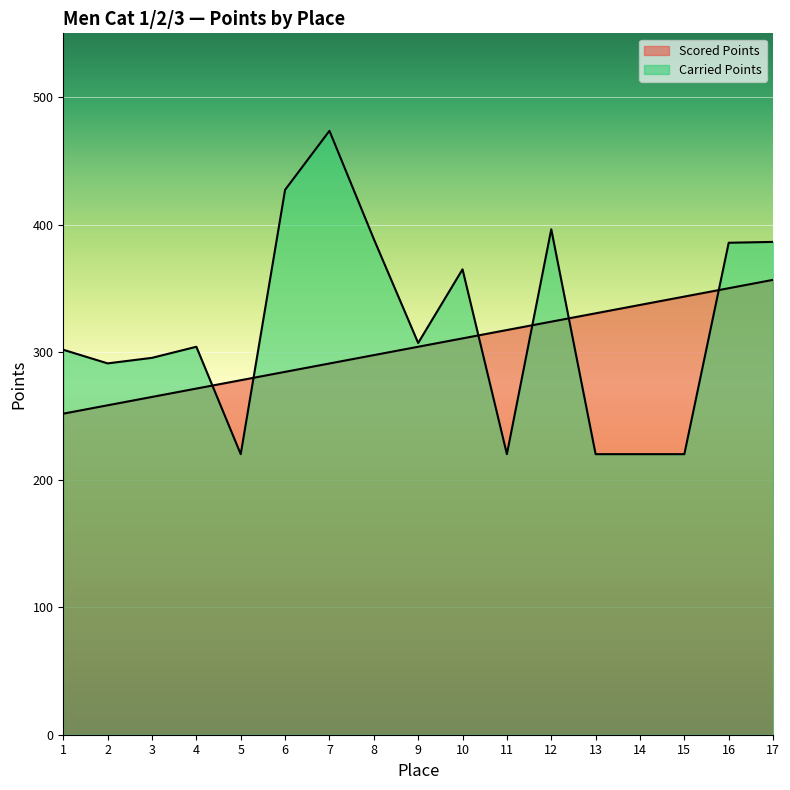

How many data points does each series have?

17